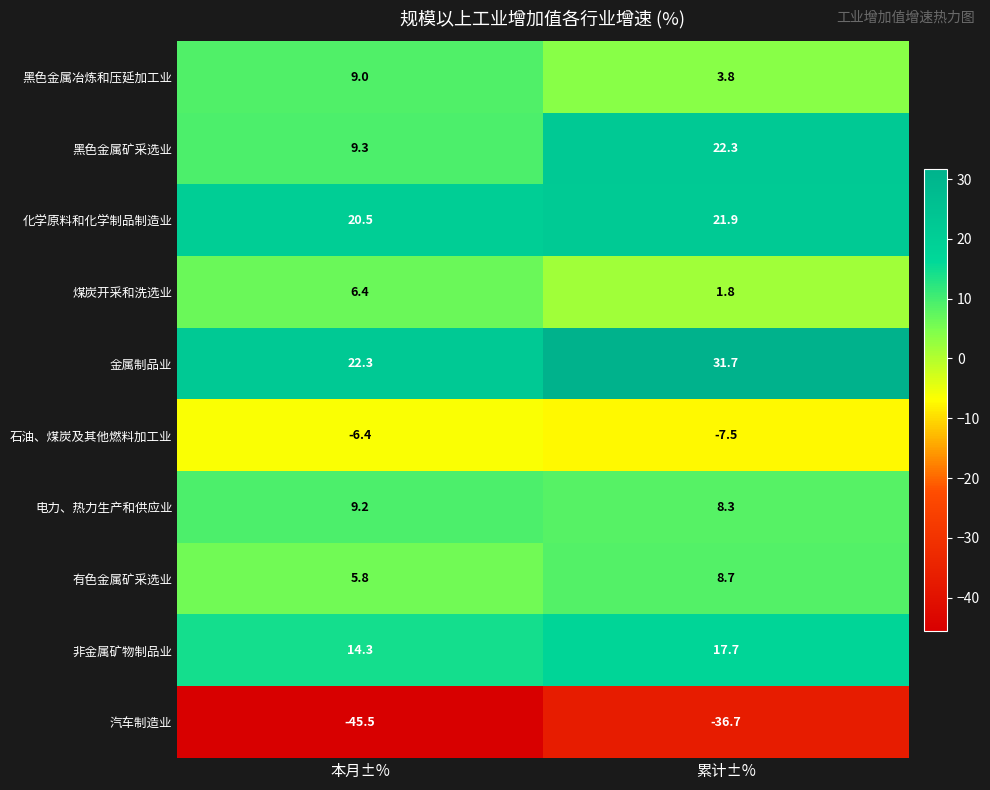

Which series has the widest spread of values?

黑色金属矿采选业